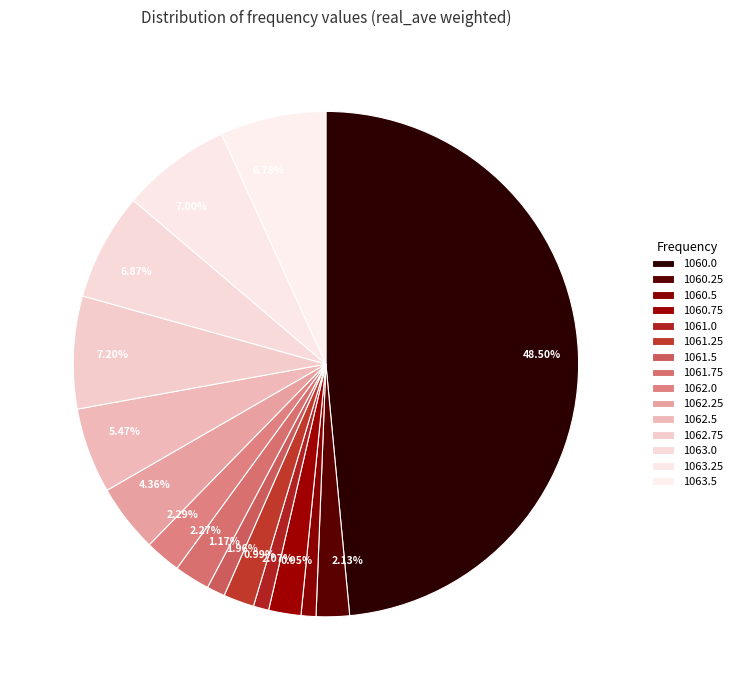

How many segments does this pie chart have?

15